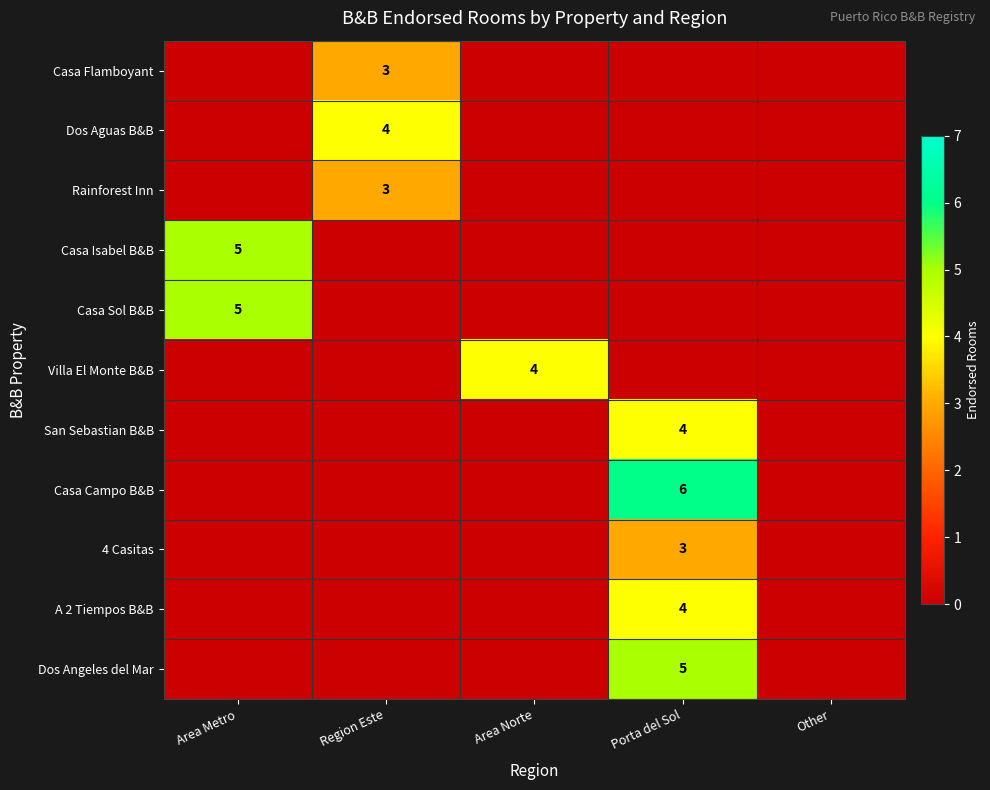

The Dos Aguas B&B series shows 4 at Region Este. True or false?

True